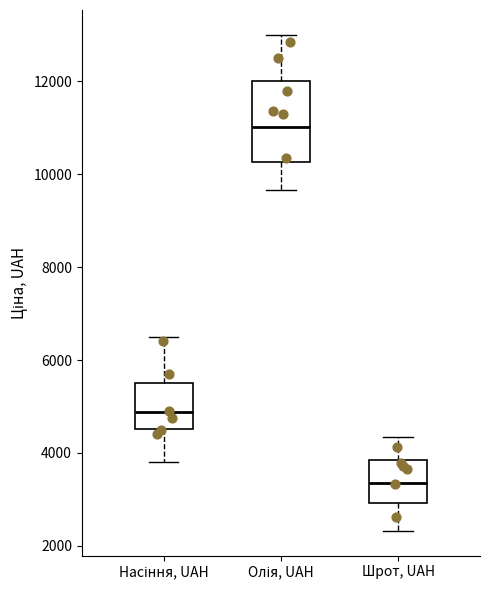

Where does the lower whisker of the box for Шрот, UAH end on the y-axis? The values are not printed on the chart, so give them approximately, as read against the axis.

2400